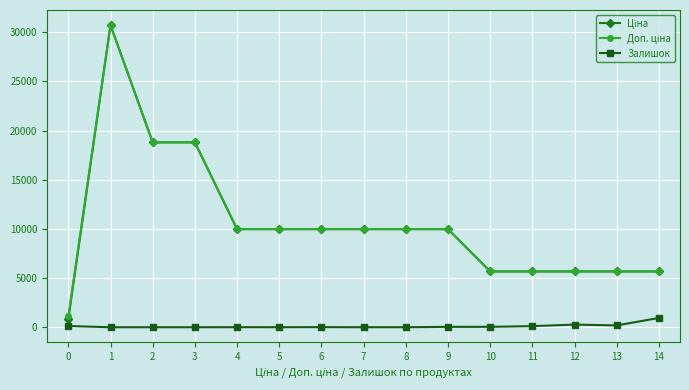

What is the average value of the Доп. ціна series?

10509.3